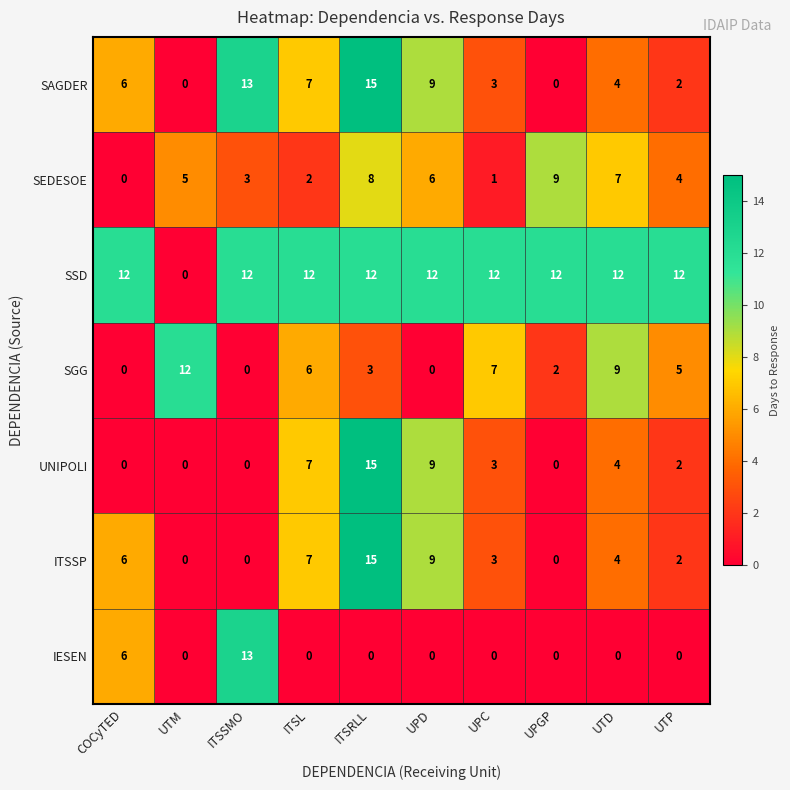

How many data points does each series have?

10